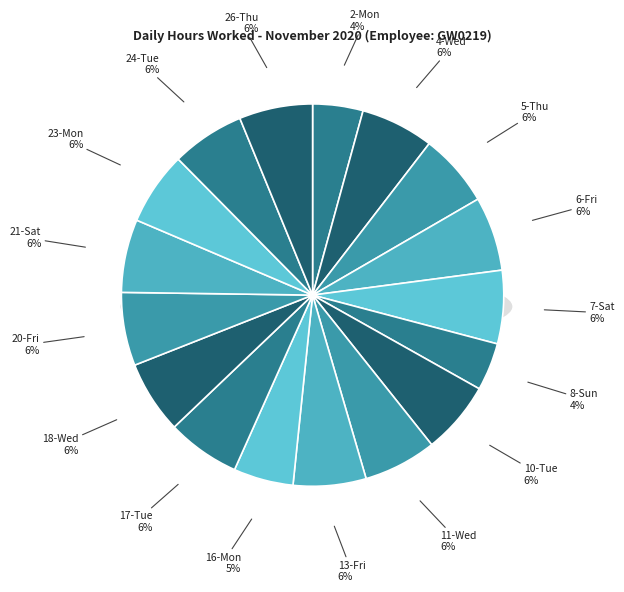

What is the total percentage of 21-Sat and 6-Fri?

12.5%